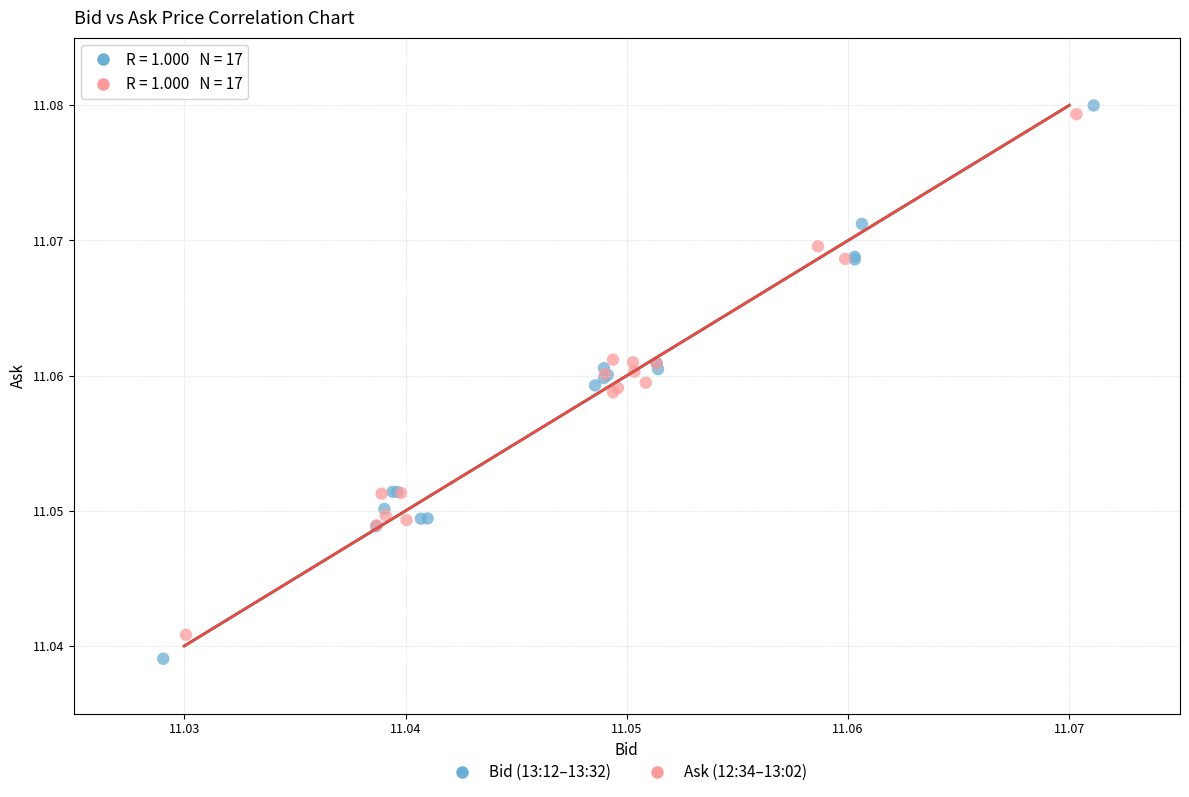

Which series contains the lowest Y value?

Bid (13:12–13:32)